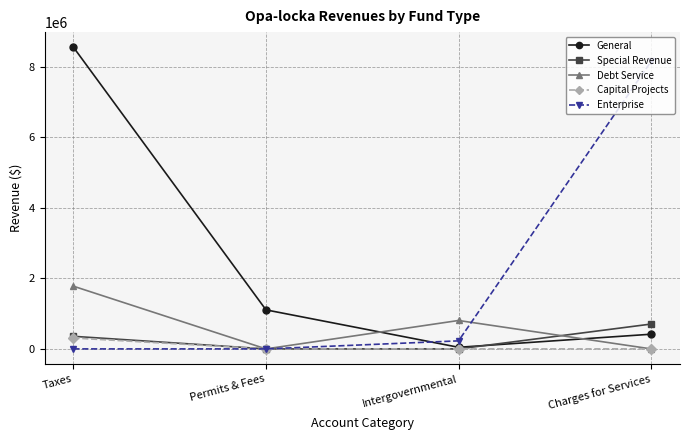

True or false: Debt Service has a value of 0 at Charges for Services.

True